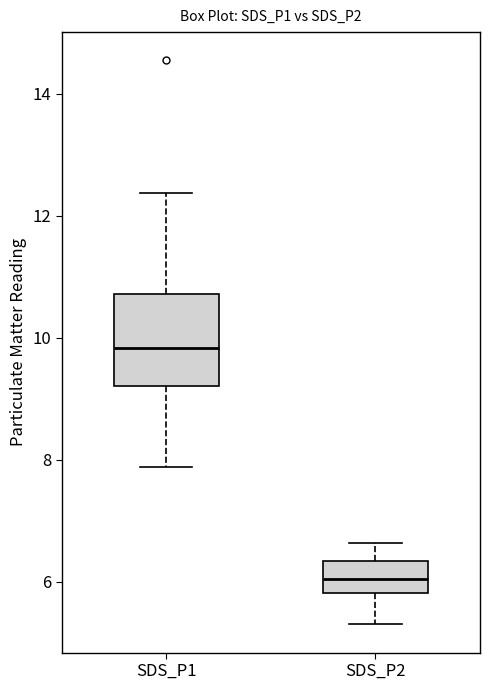

Reading left to right, read every box against the y-axis: the position of its median line, the range the box covers, and the ends of its whiskers. The values are not printed on the chart, so give them approximately, as read against the axis.

SDS_P1: median 9.8, box 9.2 to 10.8, whiskers 7.8 to 12.4
SDS_P2: median 6.0, box 5.8 to 6.4, whiskers 5.4 to 6.6